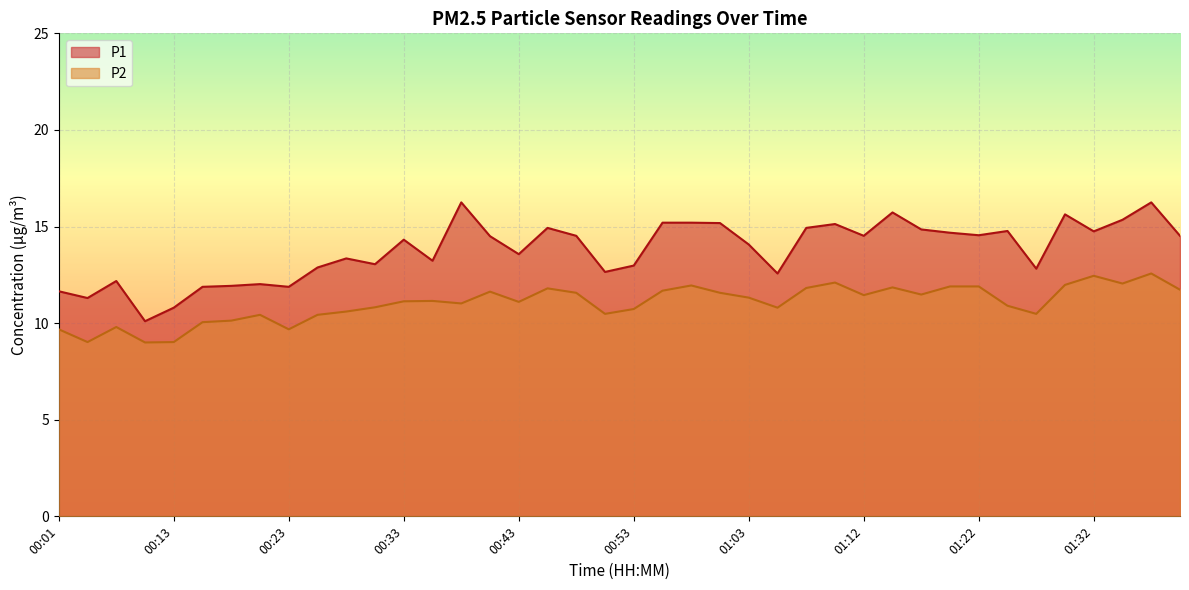

Reading right to left, what are all the values shown in this chart?

P1: 14.5	16.2	15.3	14.8	15.6	12.8	14.8	14.6	14.7	14.8	15.7	14.5	15.1	14.9	12.6	14.1	15.2	15.2	15.2	13.0	12.7	14.5	14.9	13.6	14.5	16.2	13.2	14.3	13.1	13.3	12.9	11.9	12.0	11.9	11.9	10.8	10.1	12.2	11.3	11.7
P2: 11.7	12.6	12.1	12.4	12.0	10.5	10.9	11.9	11.9	11.5	11.8	11.4	12.1	11.8	10.8	11.3	11.6	11.9	11.7	10.7	10.5	11.6	11.8	11.1	11.6	11.0	11.2	11.1	10.8	10.6	10.4	9.7	10.4	10.1	10.1	9.0	9.0	9.8	9.0	9.7